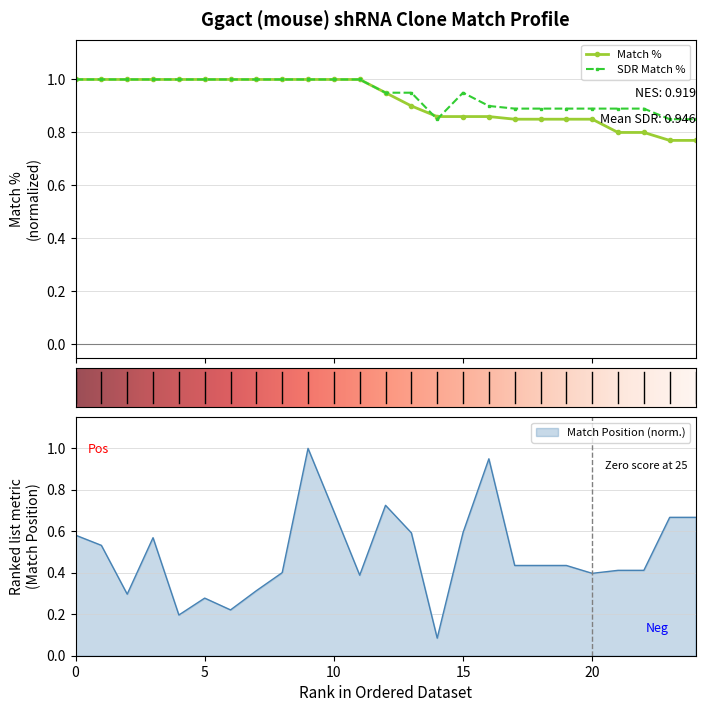

True or false: Match Position (norm.) has a value of 1.0 at 15.

False